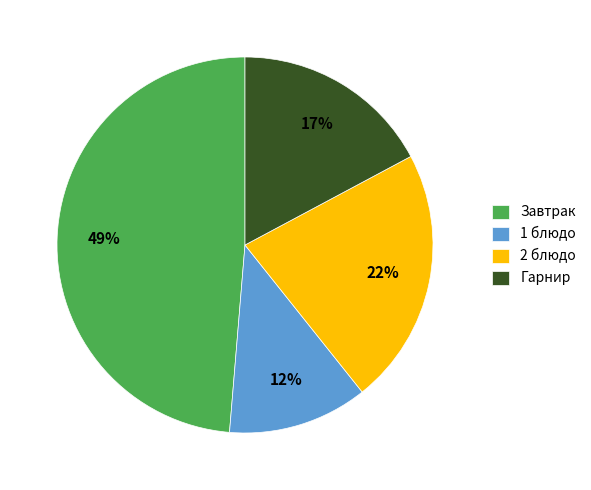

To the nearest percent, what is the average slice percentage?

25%